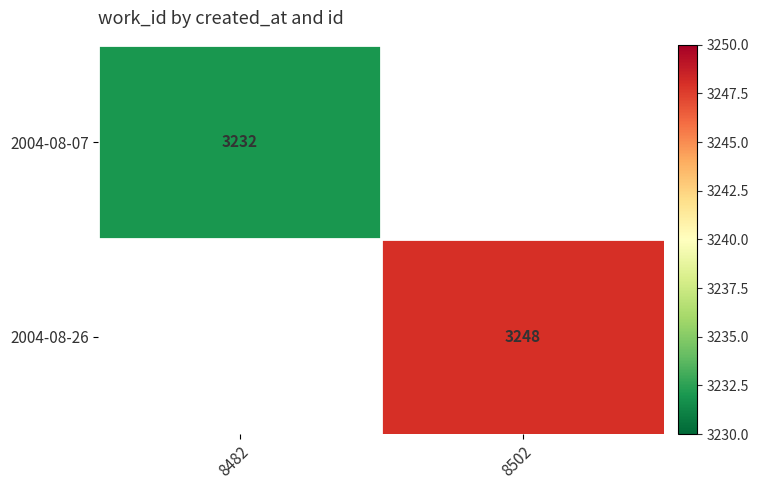

The 2004-08-26 series shows 3248 at 8502. True or false?

True